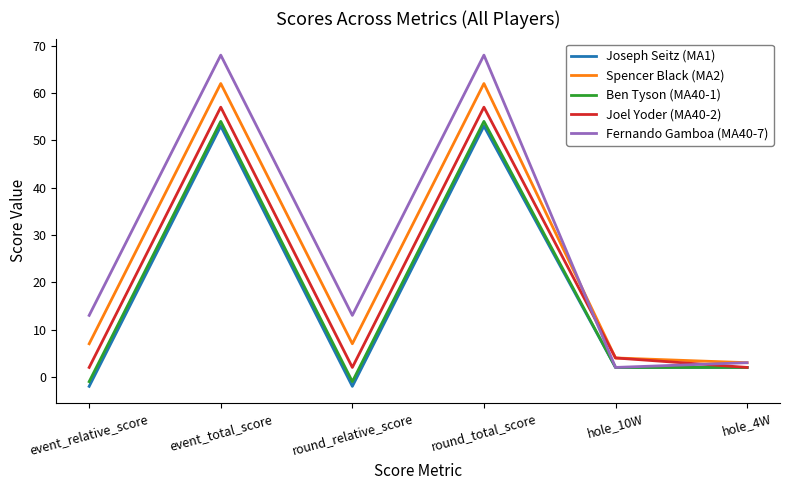

What position from the left is hole_10W?

5